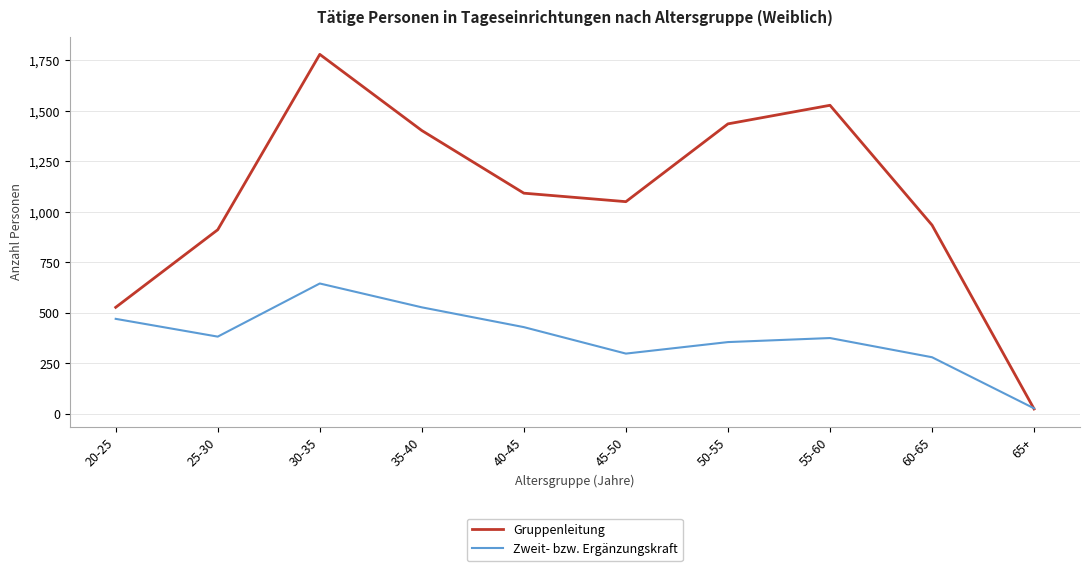

At which category is the sum across all series the highest?

30-35